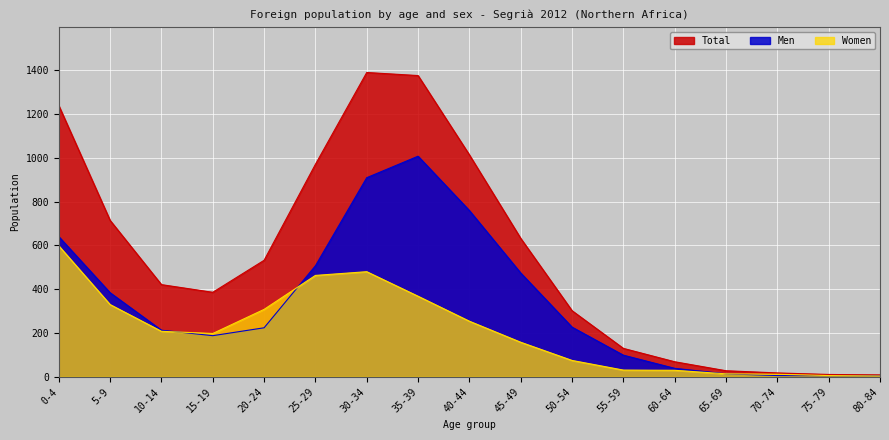

Between 30-34 and 50-54, which series saw the biggest shift?

Total